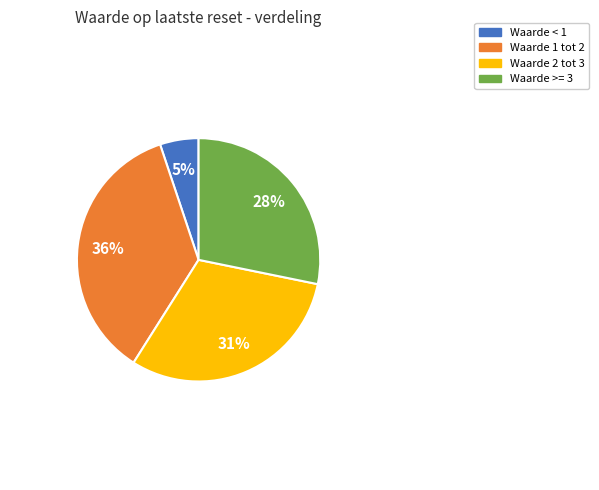

Does any single category account for the majority?

No